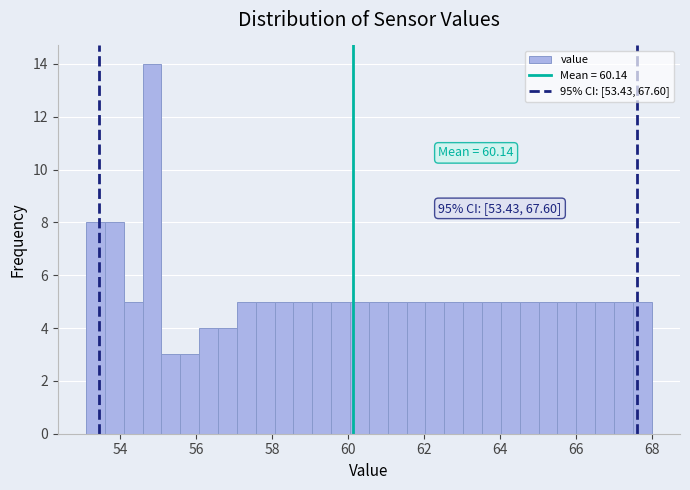

Read against the x-axis, roughly where is the centre of the tallest bar?

54.8